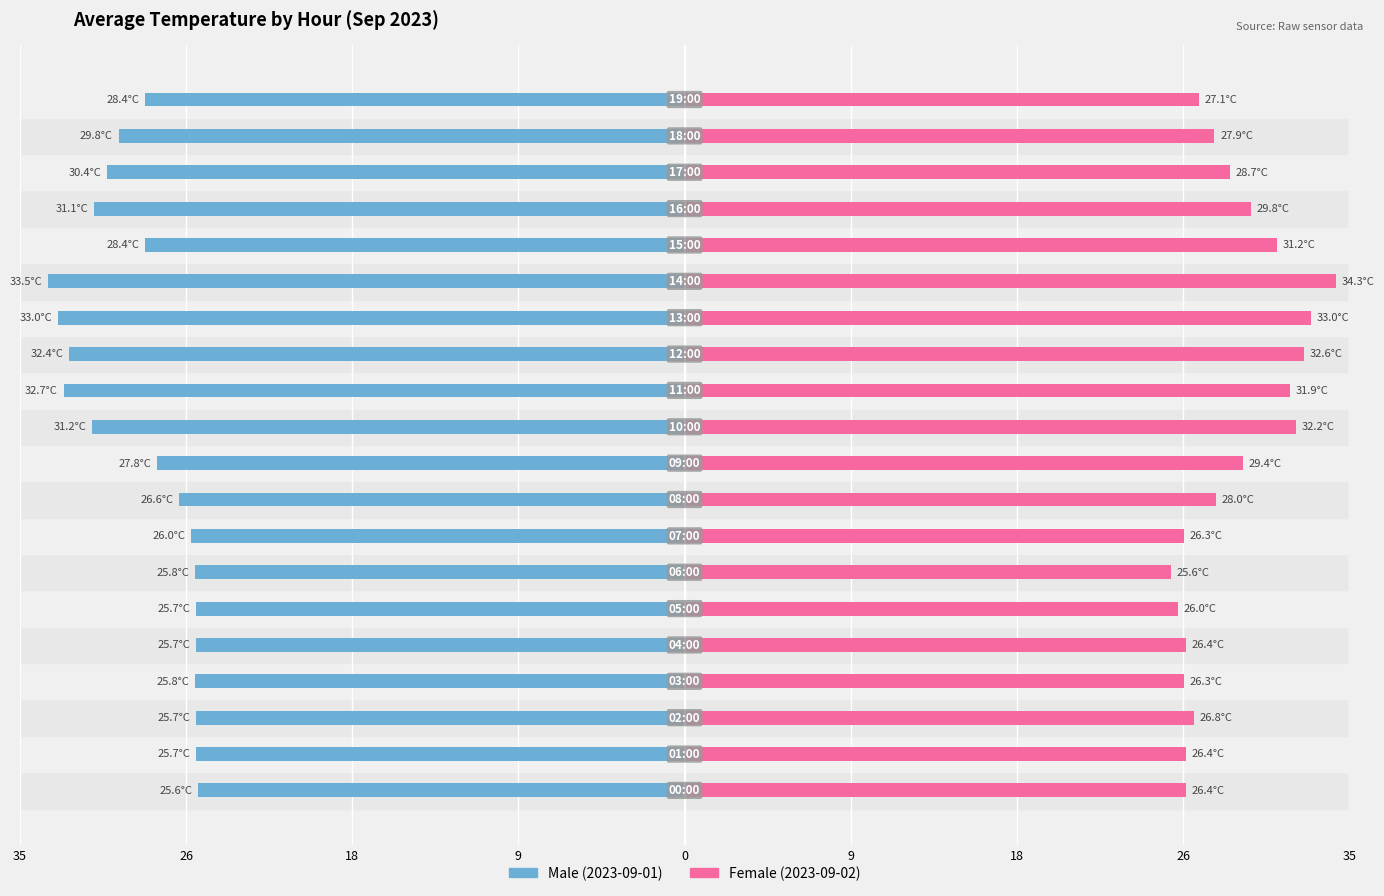

What value does the Male series have at 15?

-28.4